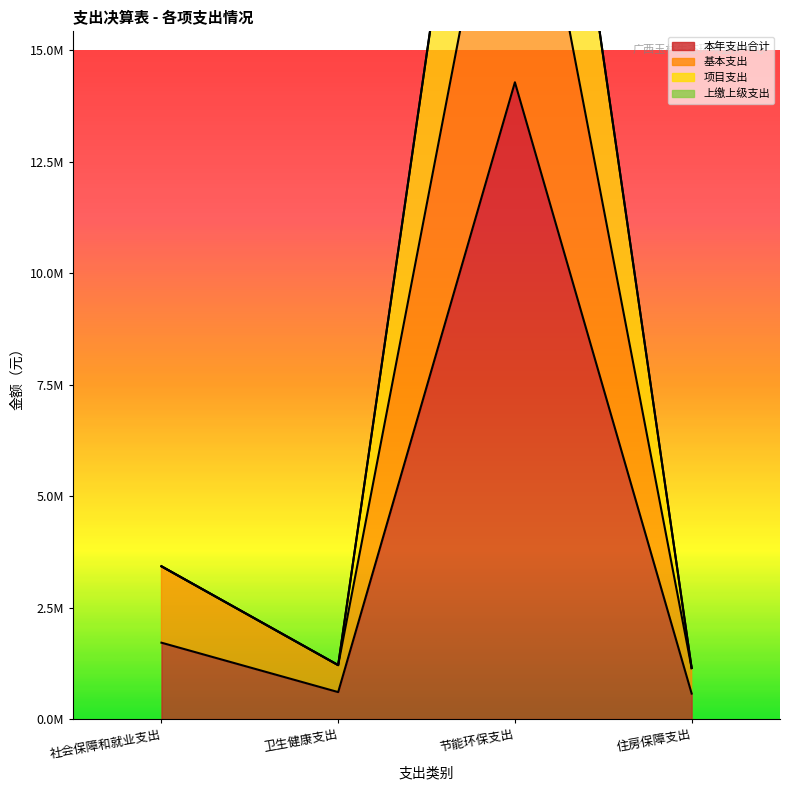

What is the sum of the 项目支出 values at 住房保障支出 and 卫生健康支出?

2350213.8